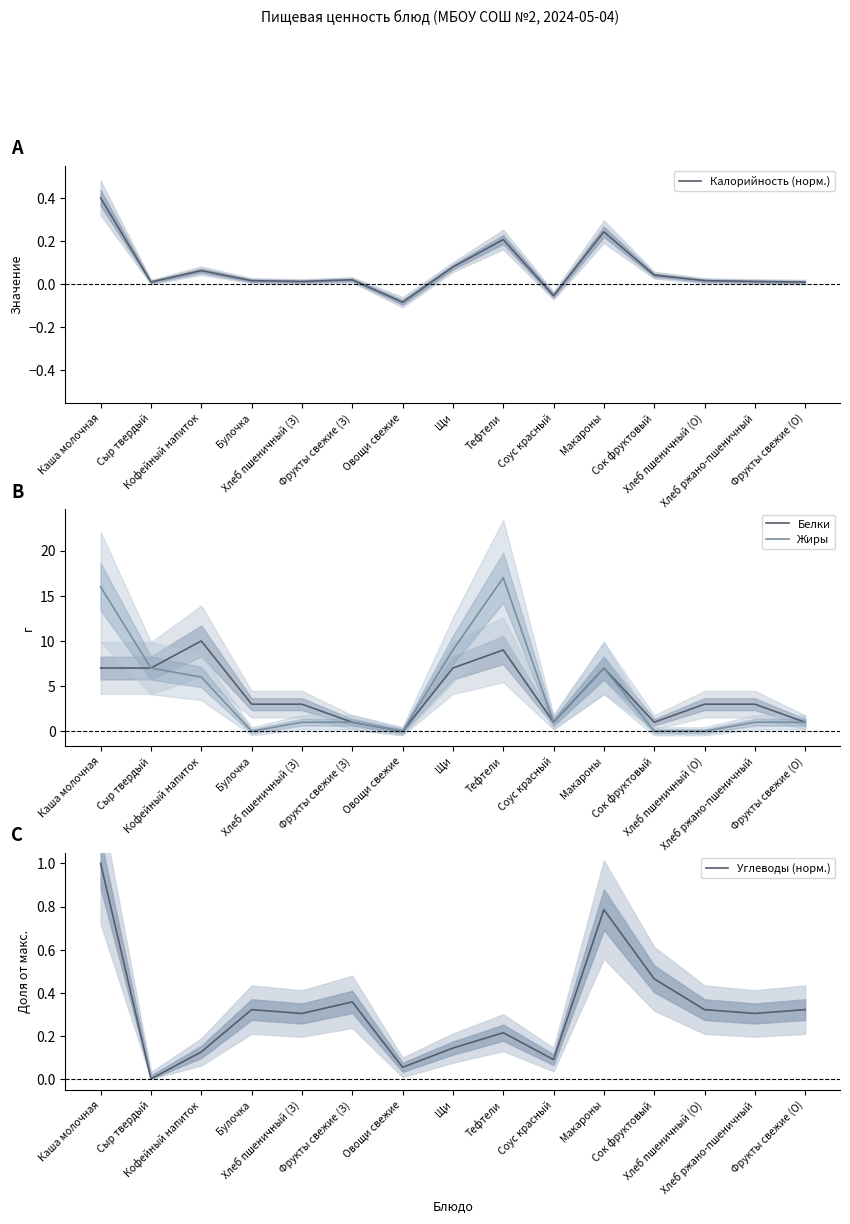

True or false: Калорийность (норм.) has more than 1 points higher than both neighbors.

True